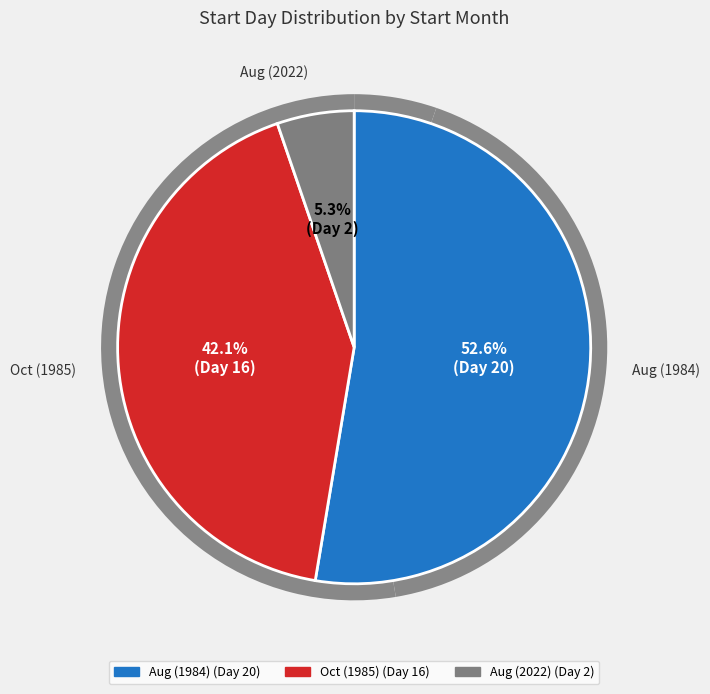

What is the change in value from 10 to 08?

-14